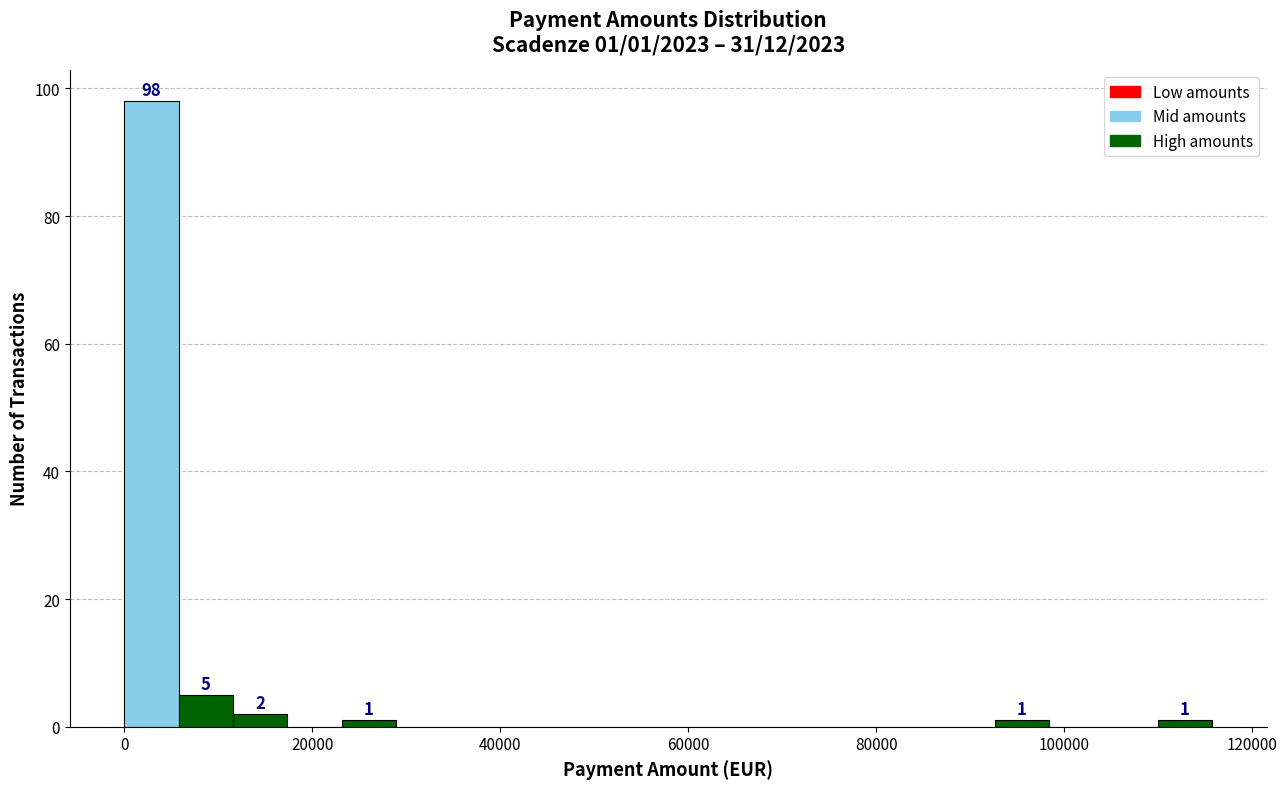

Read against the x-axis, roughly where is the centre of the tallest bar?

2000